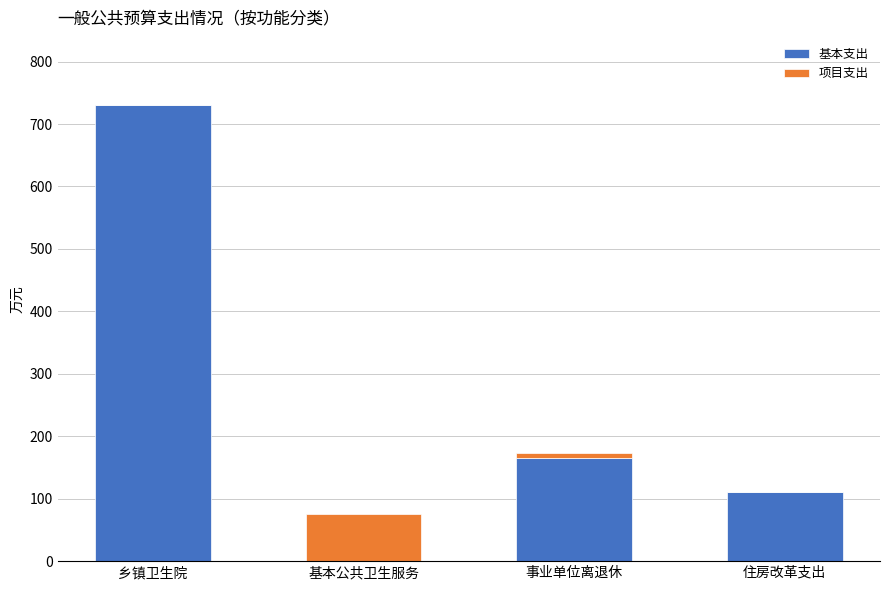

What are all the series names shown in the legend?

基本支出, 项目支出